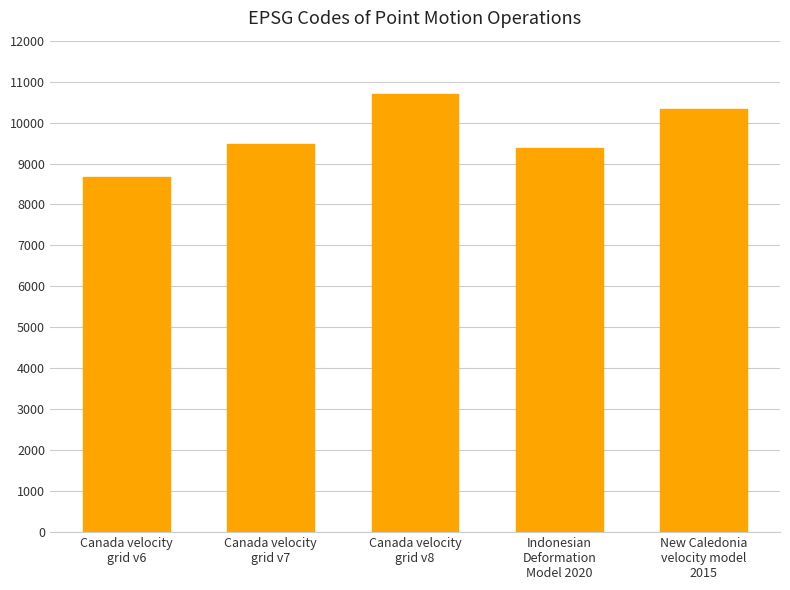

Reading left to right, extract all data points from this chart.

8676	9483	10707	9375	10323